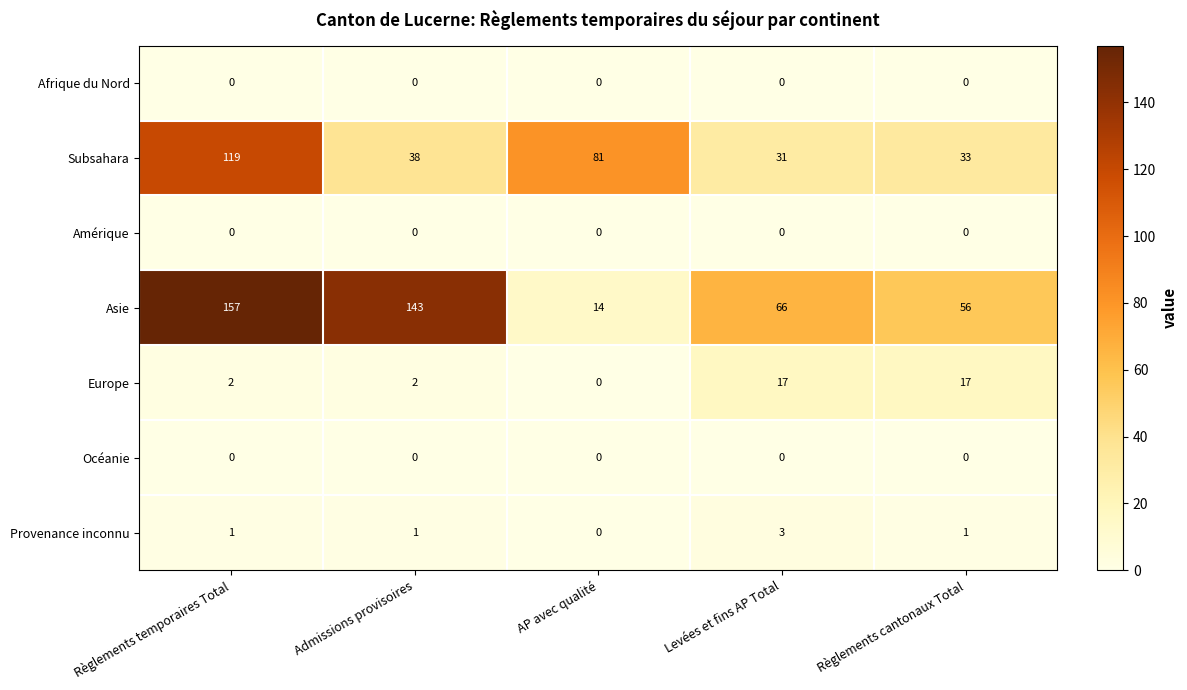

The Amérique series shows 0 at Règlements cantonaux Total. True or false?

True